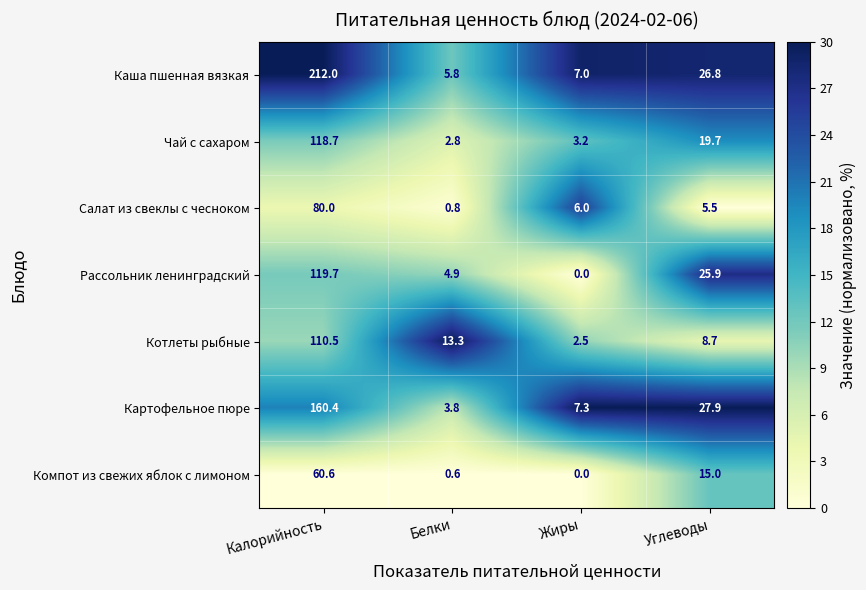

Rank the series at Белки from lowest to highest value.

Компот из свежих яблок с лимоном, Салат из свеклы с чесноком, Чай с сахаром, Картофельное пюре, Рассольник ленинградский, Каша пшенная вязкая, Котлеты рыбные